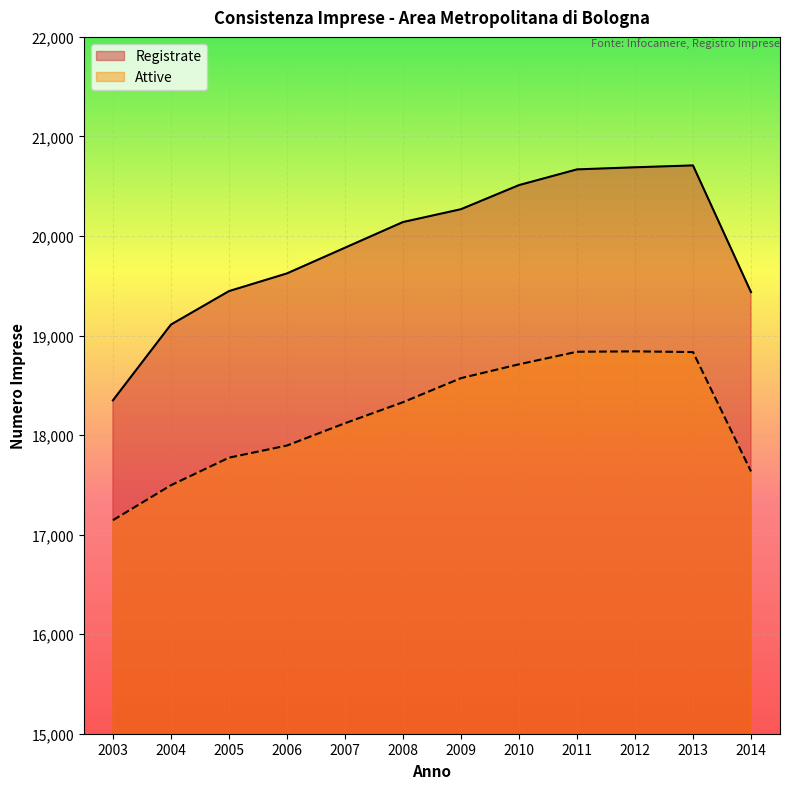

Is it true that Registrate equals 7677 at 2004?

False